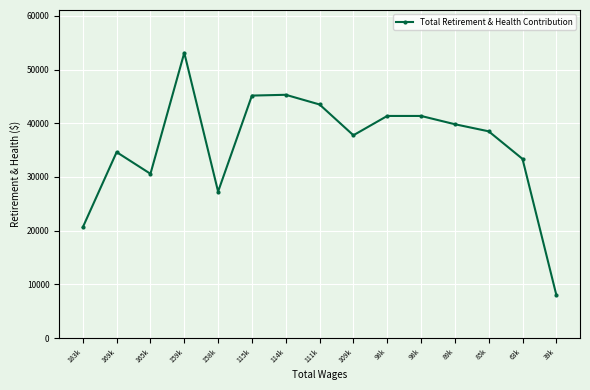

What is the average value?

36016